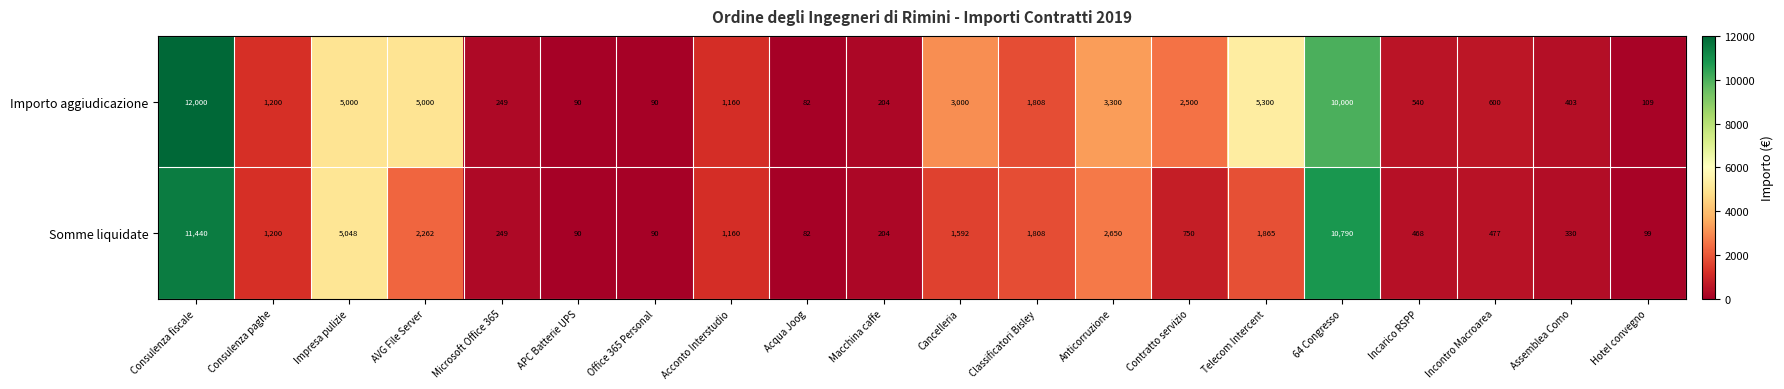

Where is Importo aggiudicazione nearest to the value 6041?

Telecom Intercent